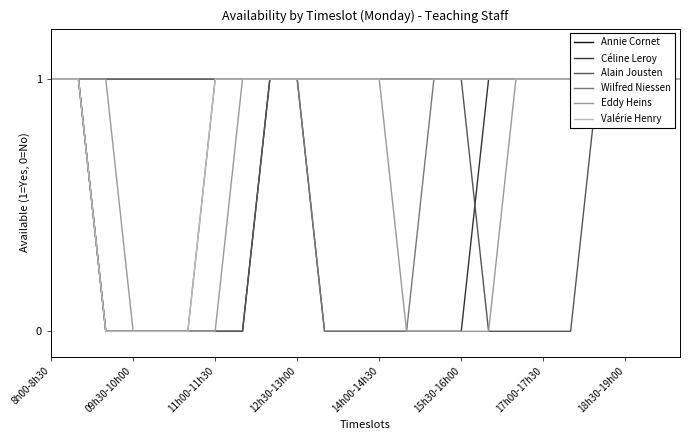

What are all the series names shown in the legend?

Annie Cornet, Céline Leroy, Alain Jousten, Wilfred Niessen, Eddy Heins, Valérie Henry